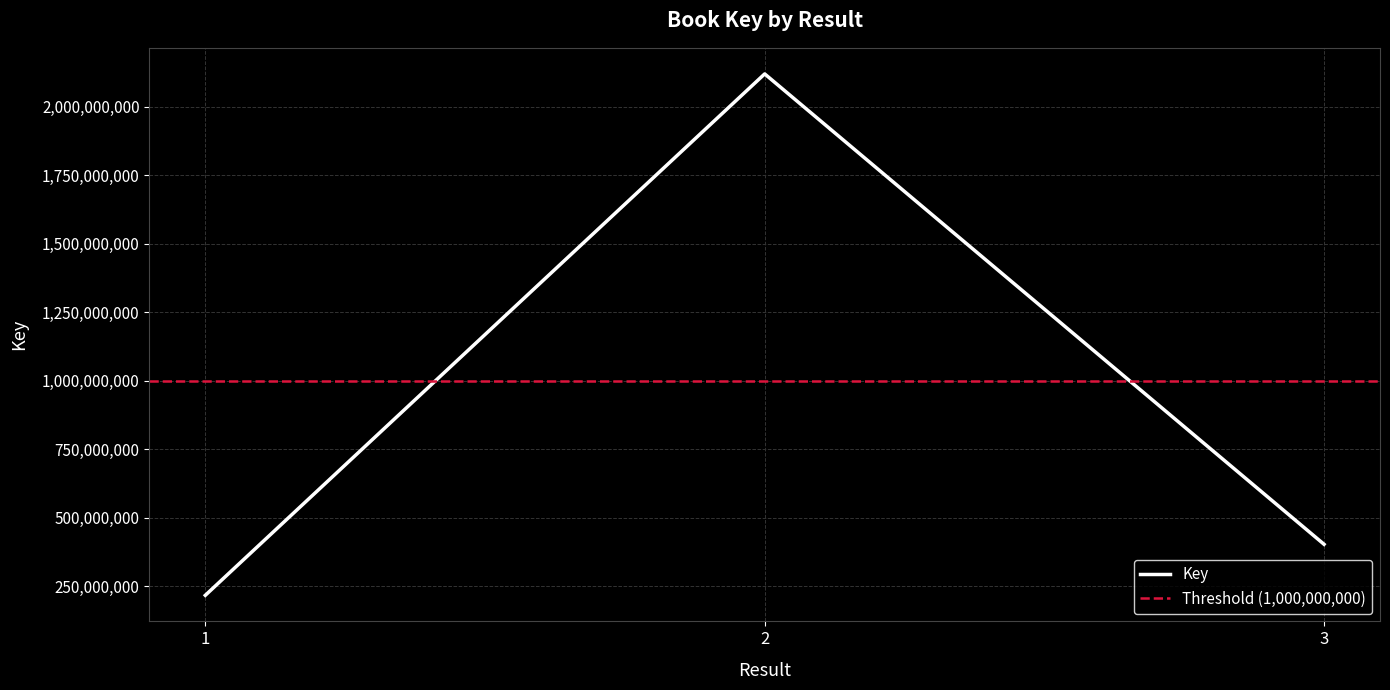

What is the sum of all values?

2738696993